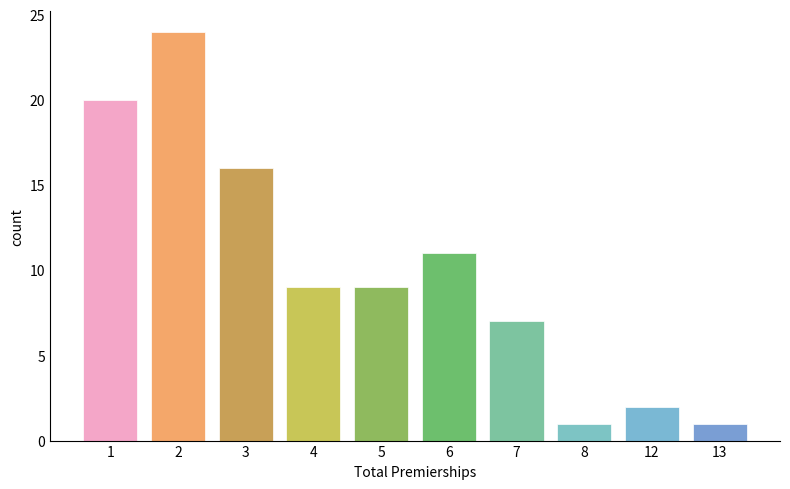

Reading left to right, what are all the values shown in this chart?

1=20	2=24	3=16	4=9	5=9	6=11	7=7	8=1	12=2	13=1